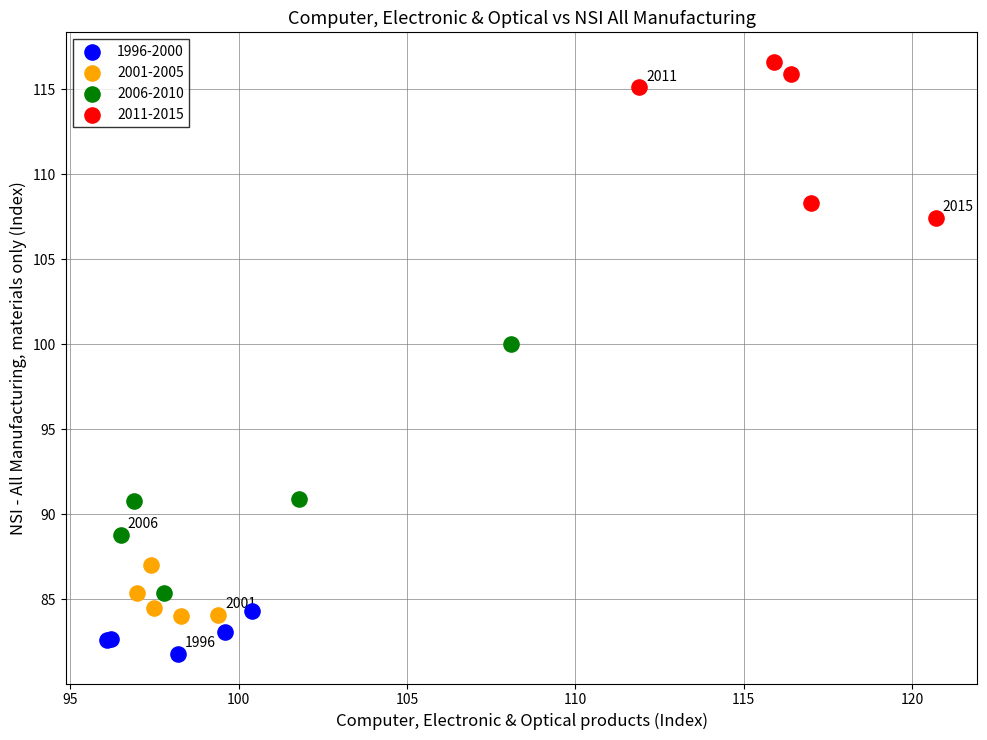

Which series has the largest Y range (max minus min)?

2006-2010